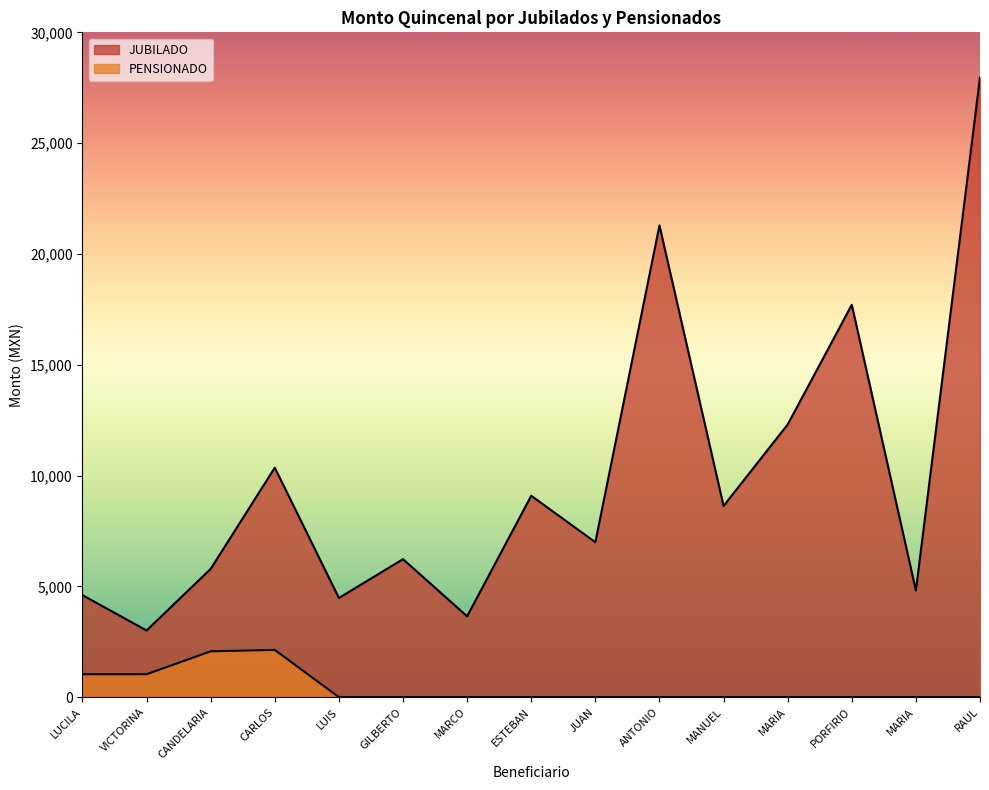

How many lines are shown in the chart?

2